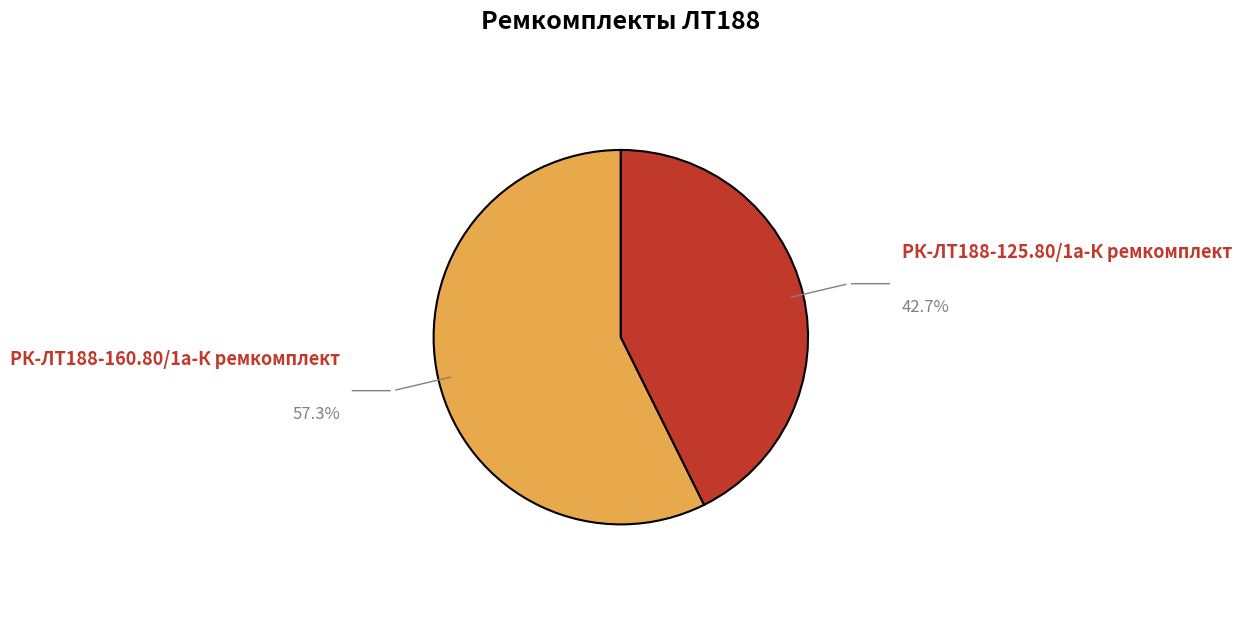

What is the largest slice in the pie chart?

РК-ЛТ188-160.80/1а-К ремкомплект